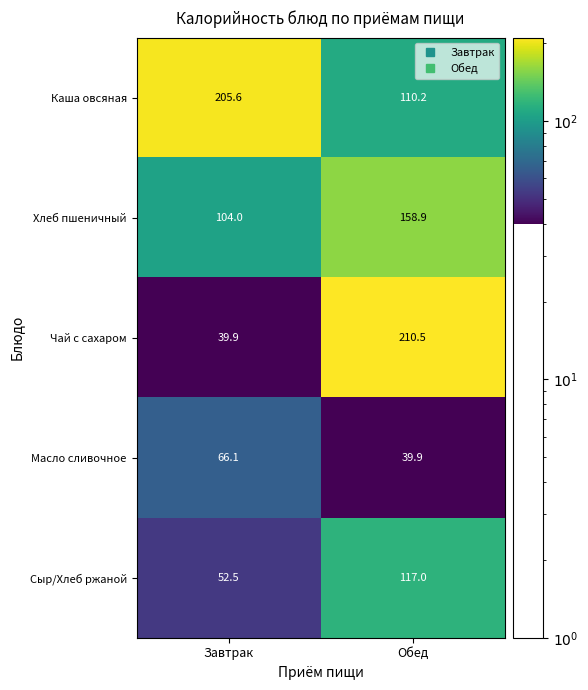

Which category has the highest value across all series?

Обед